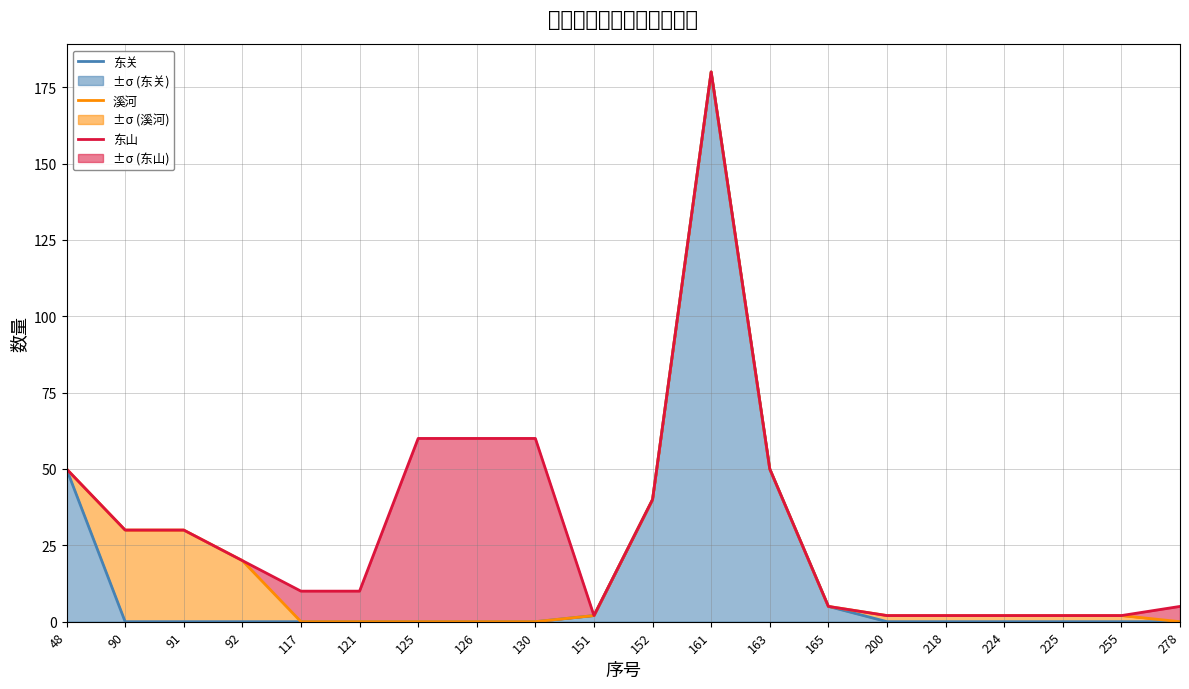

Which series has the largest range (max minus min)?

东关